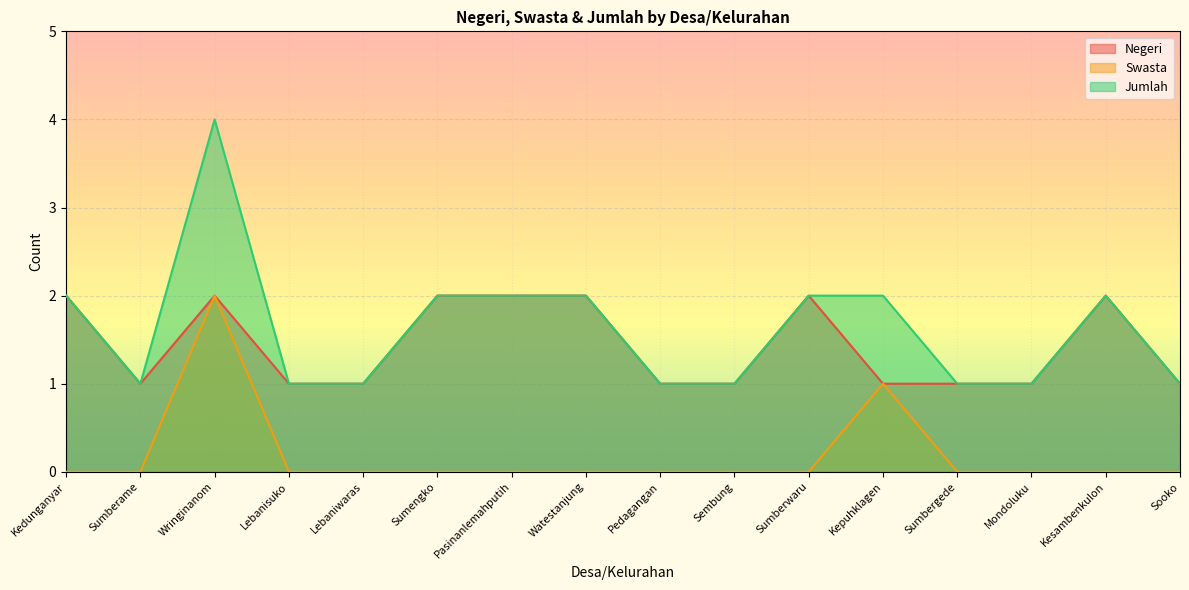

Reading left to right, extract all data points from this chart.

Negeri: Kedunganyar=2	Sumberame=1	Wringinanom=2	Lebanisuko=1	Lebaniwaras=1	Sumengko=2	Pasinanlemahputih=2	Watestanjung=2	Pedagangan=1	Sembung=1	Sumberwaru=2	Kepuhklagen=1	Sumbergede=1	Mondoluku=1	Kesambenkulon=2	Sooko=1
Swasta: Kedunganyar=0	Sumberame=0	Wringinanom=2	Lebanisuko=0	Lebaniwaras=0	Sumengko=0	Pasinanlemahputih=0	Watestanjung=0	Pedagangan=0	Sembung=0	Sumberwaru=0	Kepuhklagen=1	Sumbergede=0	Mondoluku=0	Kesambenkulon=0	Sooko=0
Jumlah: Kedunganyar=2	Sumberame=1	Wringinanom=4	Lebanisuko=1	Lebaniwaras=1	Sumengko=2	Pasinanlemahputih=2	Watestanjung=2	Pedagangan=1	Sembung=1	Sumberwaru=2	Kepuhklagen=2	Sumbergede=1	Mondoluku=1	Kesambenkulon=2	Sooko=1